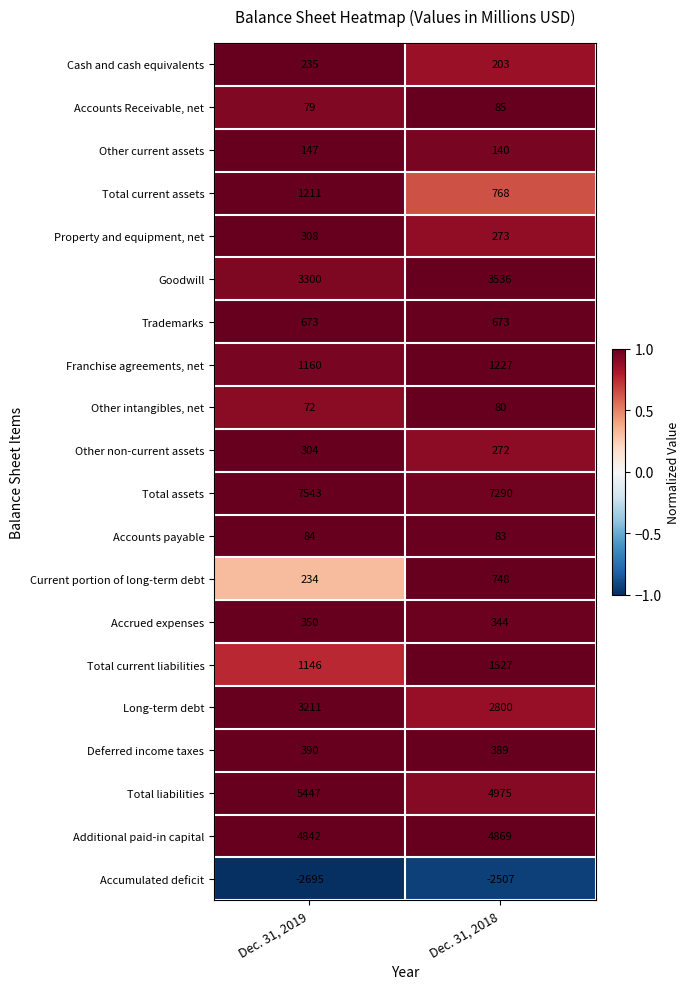

What is the greatest value displayed?

7543